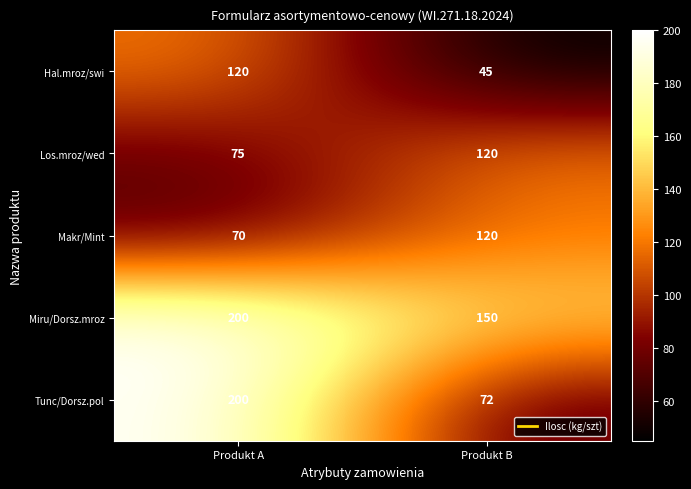

Rank the categories by Hal.mroz/swi value from lowest to highest.

Produkt B, Produkt A